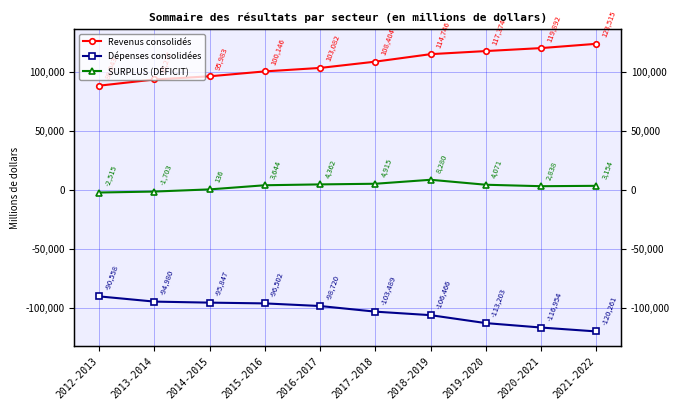

What is the highest value of the SURPLUS (DÉFICIT) series?

8280